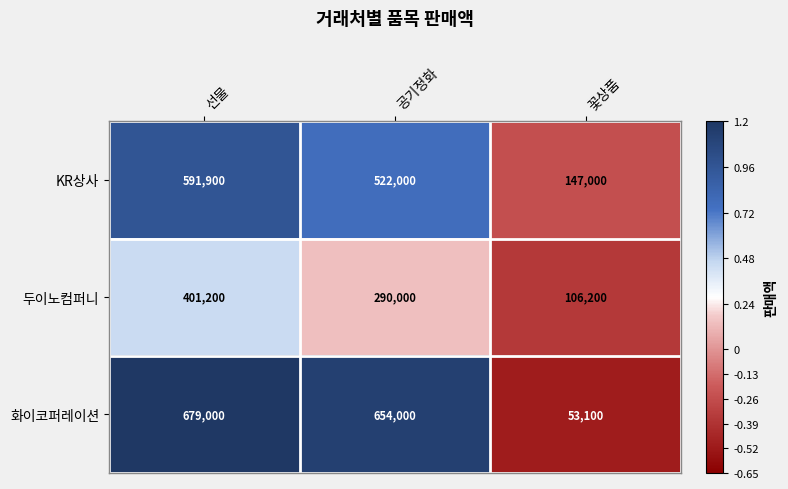

At which label does KR상사 first exceed 522000?

선물